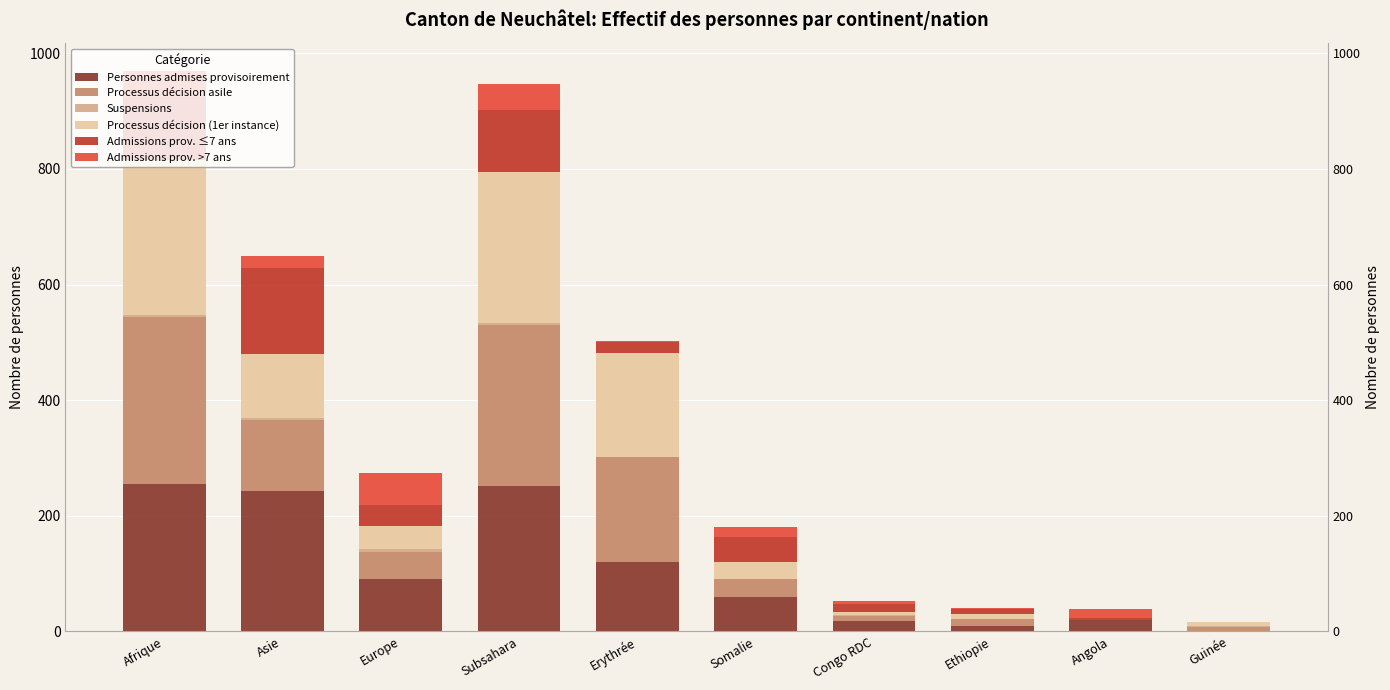

Reading left to right, what are all the values shown in this chart?

Personnes admises provisoirement: Afrique=255	Asie=243	Europe=91	Subsahara=252	Erythrée=120	Somalie=60	Congo RDC=18	Ethiopie=10	Angola=19	Guinée=0
Processus décision asile: Afrique=288	Asie=123	Europe=46	Subsahara=278	Erythrée=182	Somalie=30	Congo RDC=9	Ethiopie=12	Angola=1	Guinée=8
Suspensions: Afrique=4	Asie=4	Europe=5	Subsahara=4	Erythrée=0	Somalie=0	Congo RDC=1	Ethiopie=0	Angola=0	Guinée=1
Processus décision (1er instance): Afrique=269	Asie=109	Europe=41	Subsahara=261	Erythrée=180	Somalie=30	Congo RDC=6	Ethiopie=9	Angola=0	Guinée=7
Admissions prov. ≤7 ans: Afrique=108	Asie=150	Europe=35	Subsahara=106	Erythrée=19	Somalie=43	Congo RDC=13	Ethiopie=8	Angola=3	Guinée=0
Admissions prov. >7 ans: Afrique=45	Asie=21	Europe=56	Subsahara=45	Erythrée=1	Somalie=17	Congo RDC=5	Ethiopie=2	Angola=16	Guinée=0